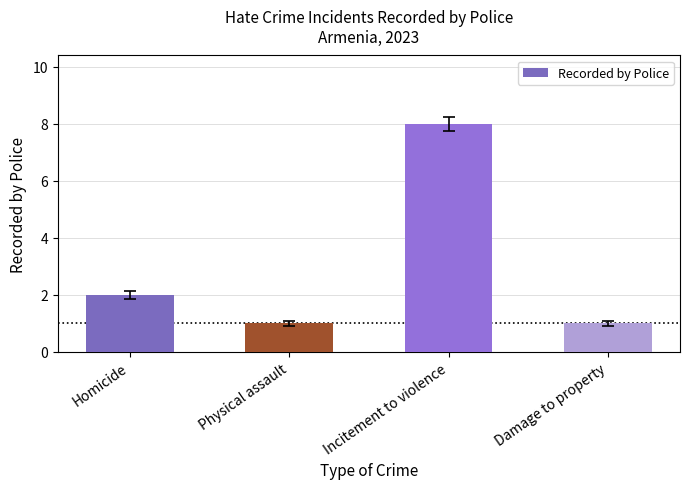

Reading left to right, extract all data points from this chart.

2	1	8	1